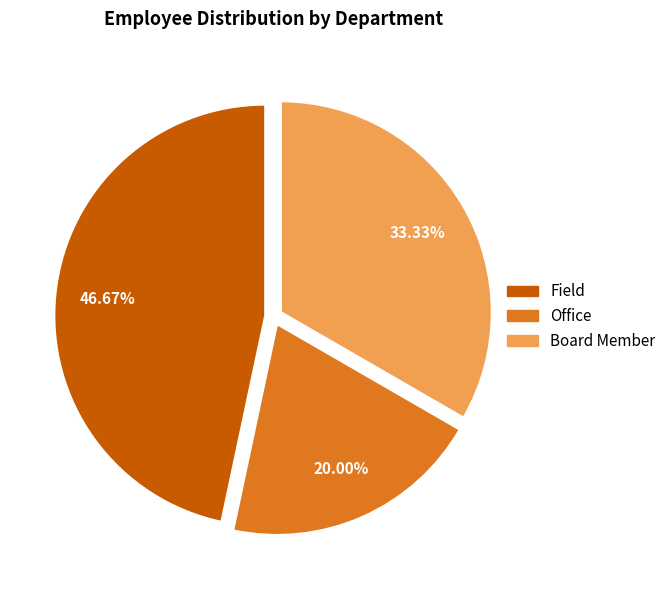

How much of the chart is everything except Office?

80.0%